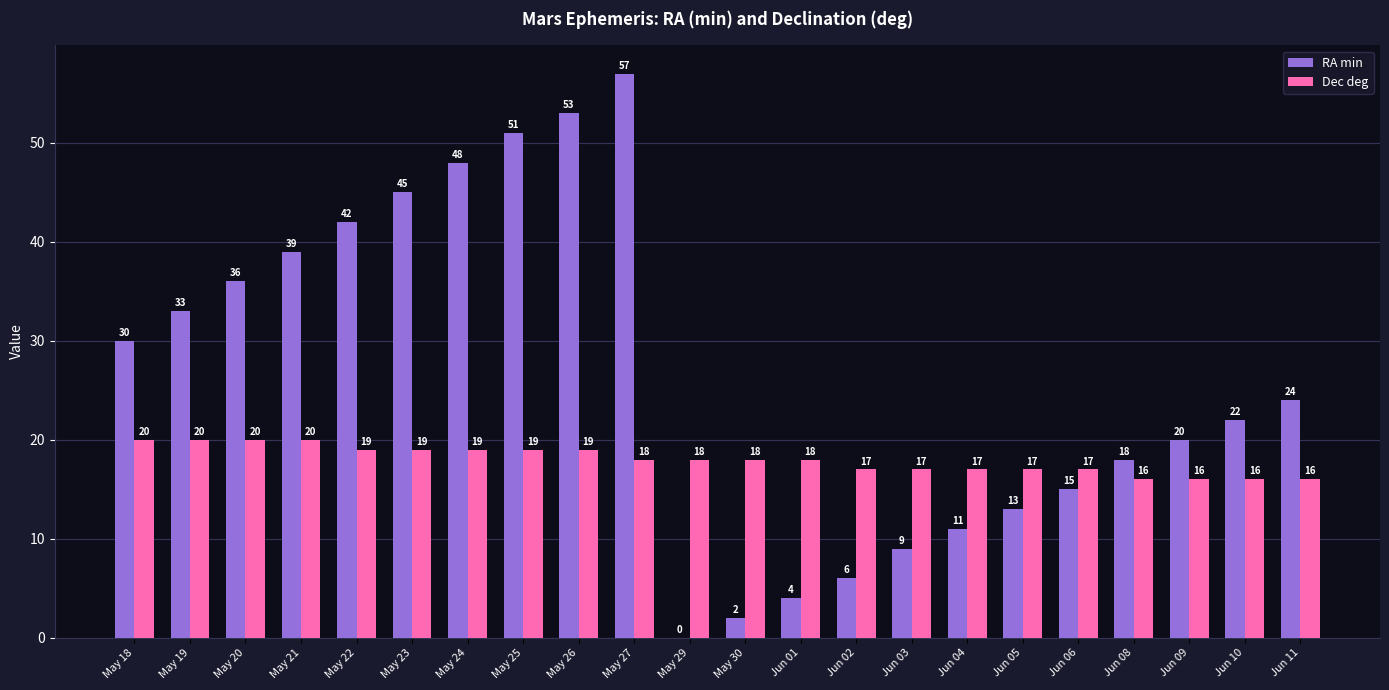

The Dec deg series shows 29 at May 24. True or false?

False